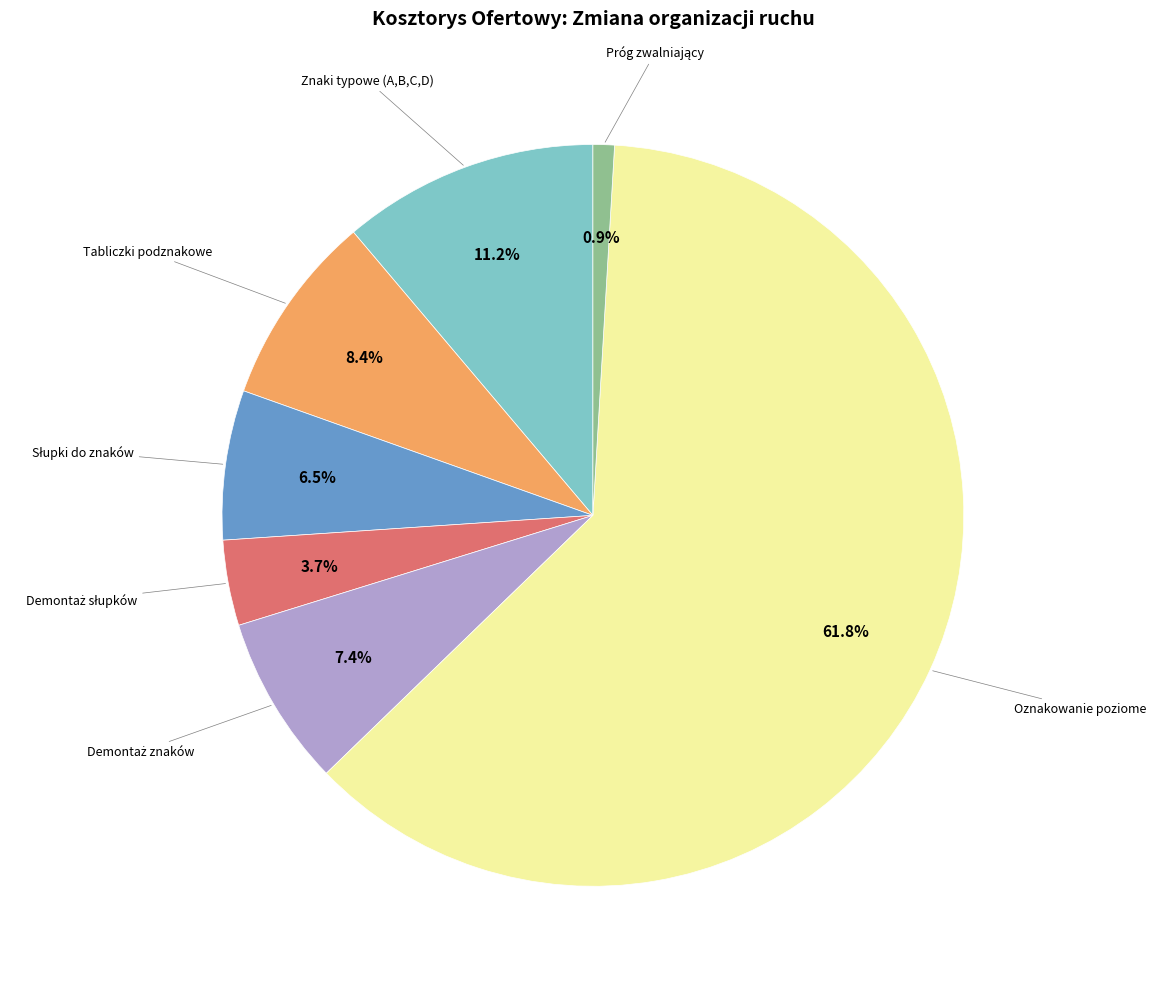

Is Tabliczki podznakowe the majority of the pie?

No